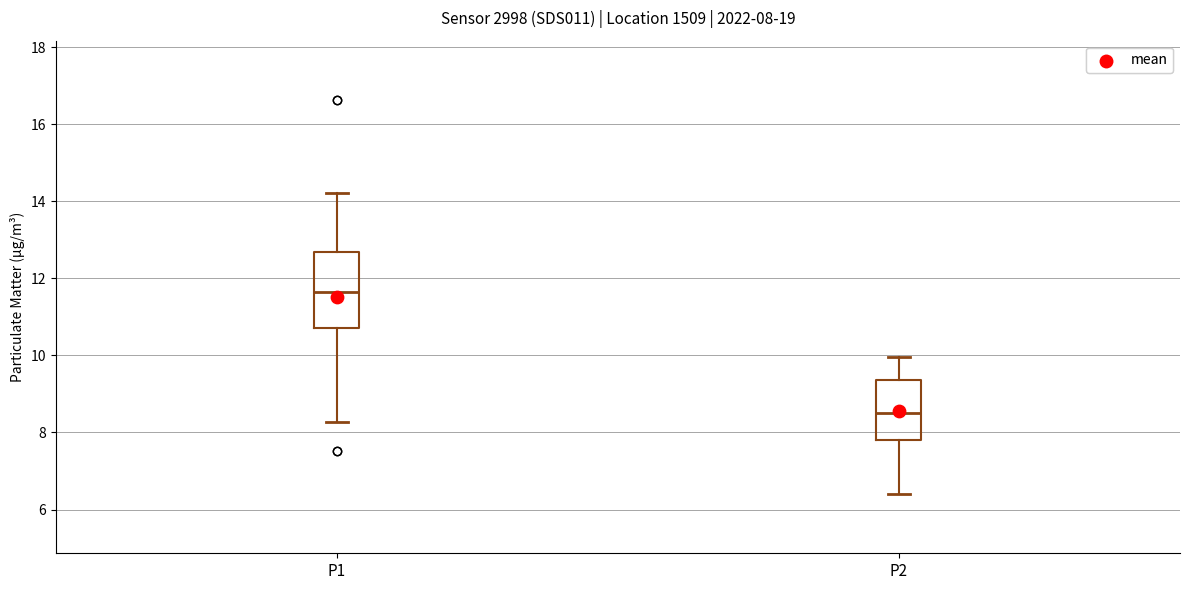

Which box is the tallest, from its lower edge to its upper edge?

P1